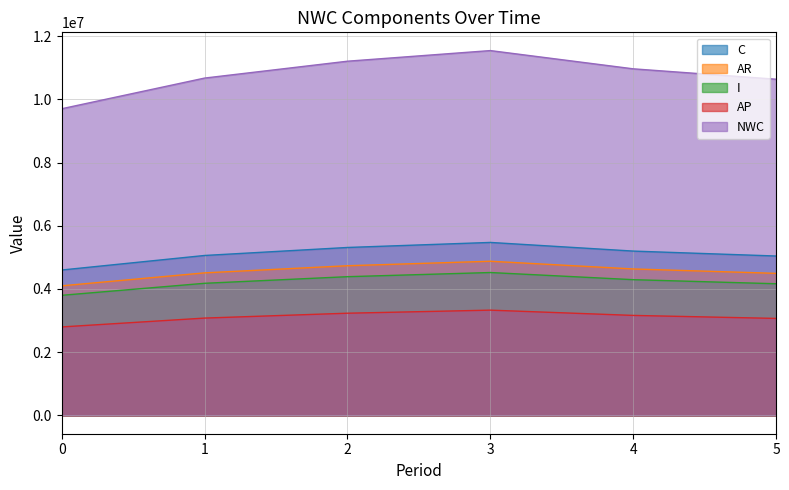

What is the difference between the maximum and minimum values in the AR series?

777565.0